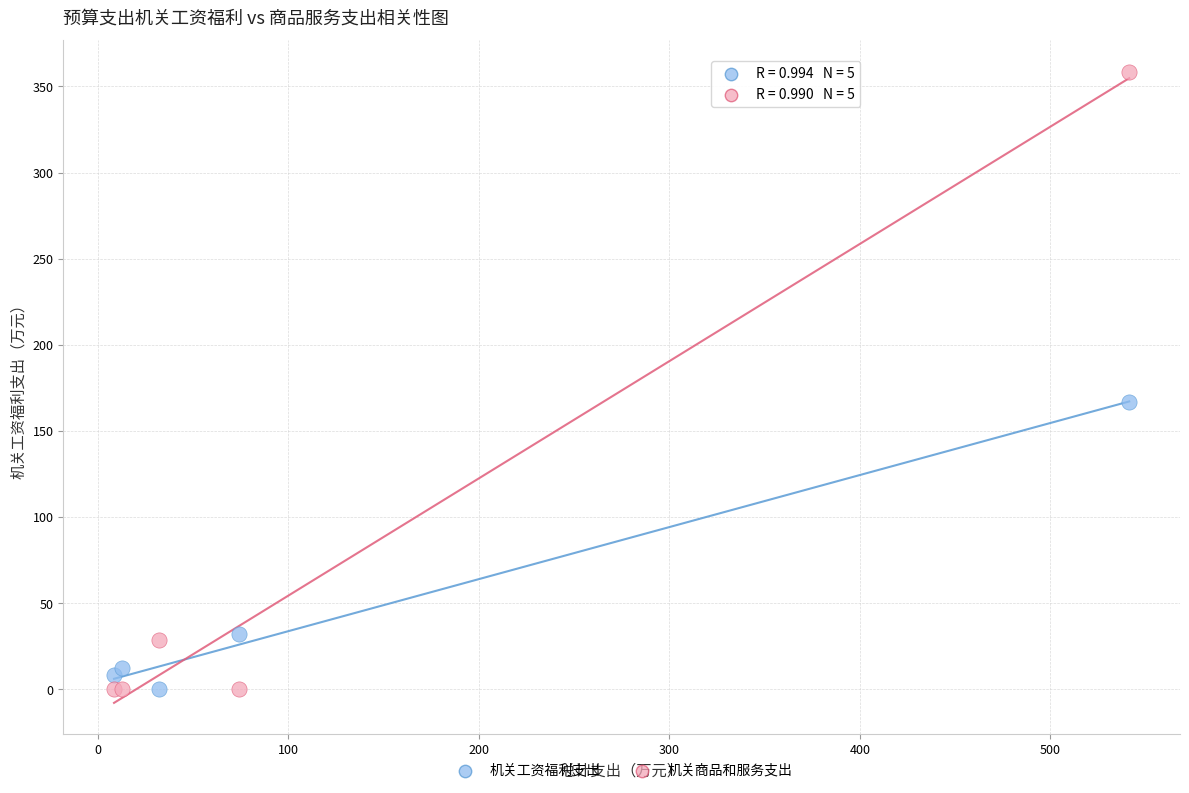

In the 机关商品和服务支出 series, what Y value is closest to 179?

28.8